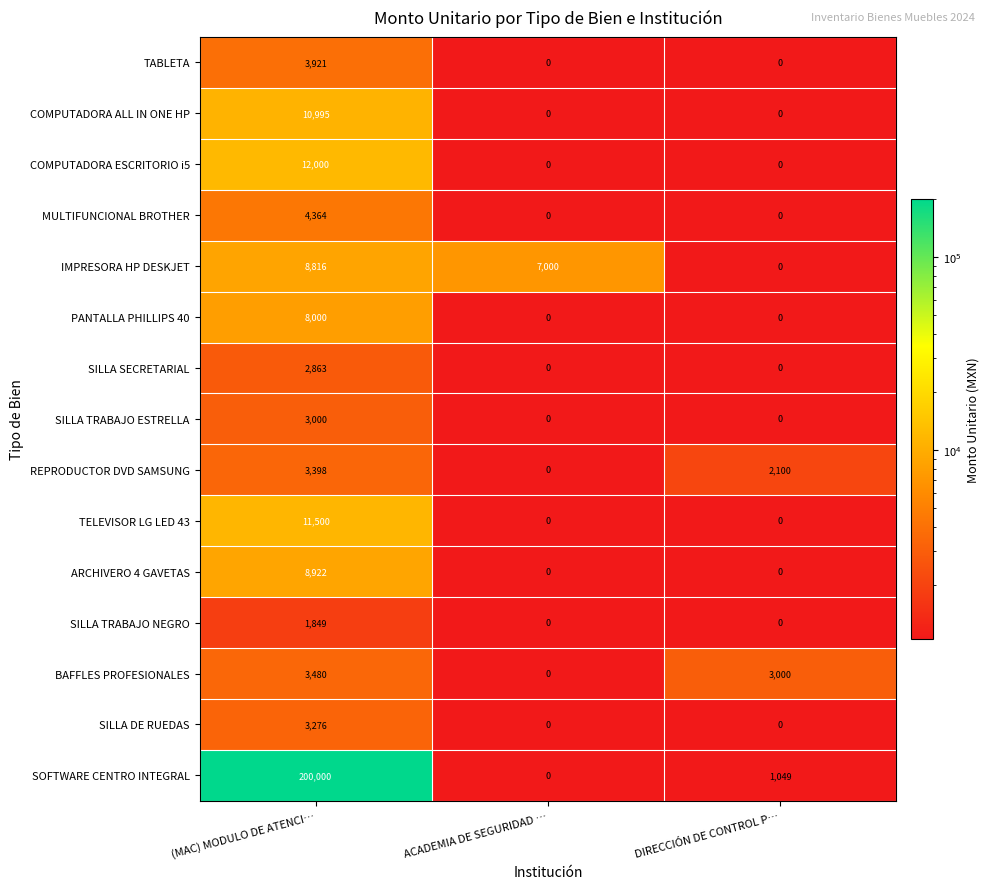

At which category does the chart reach its peak across all series?

(MAC) MODULO DE ATENCI…